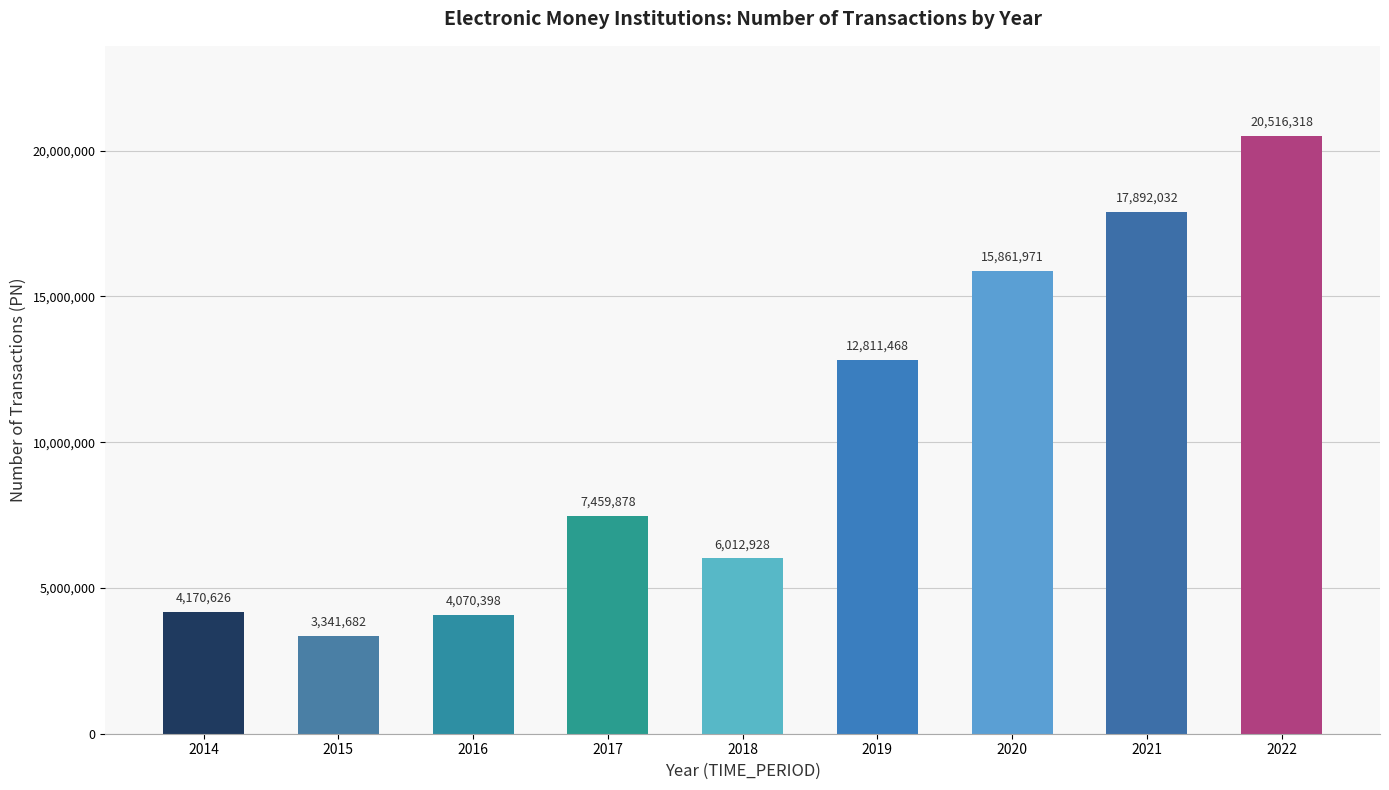

The value at 2015 is 2102320. True or false?

False